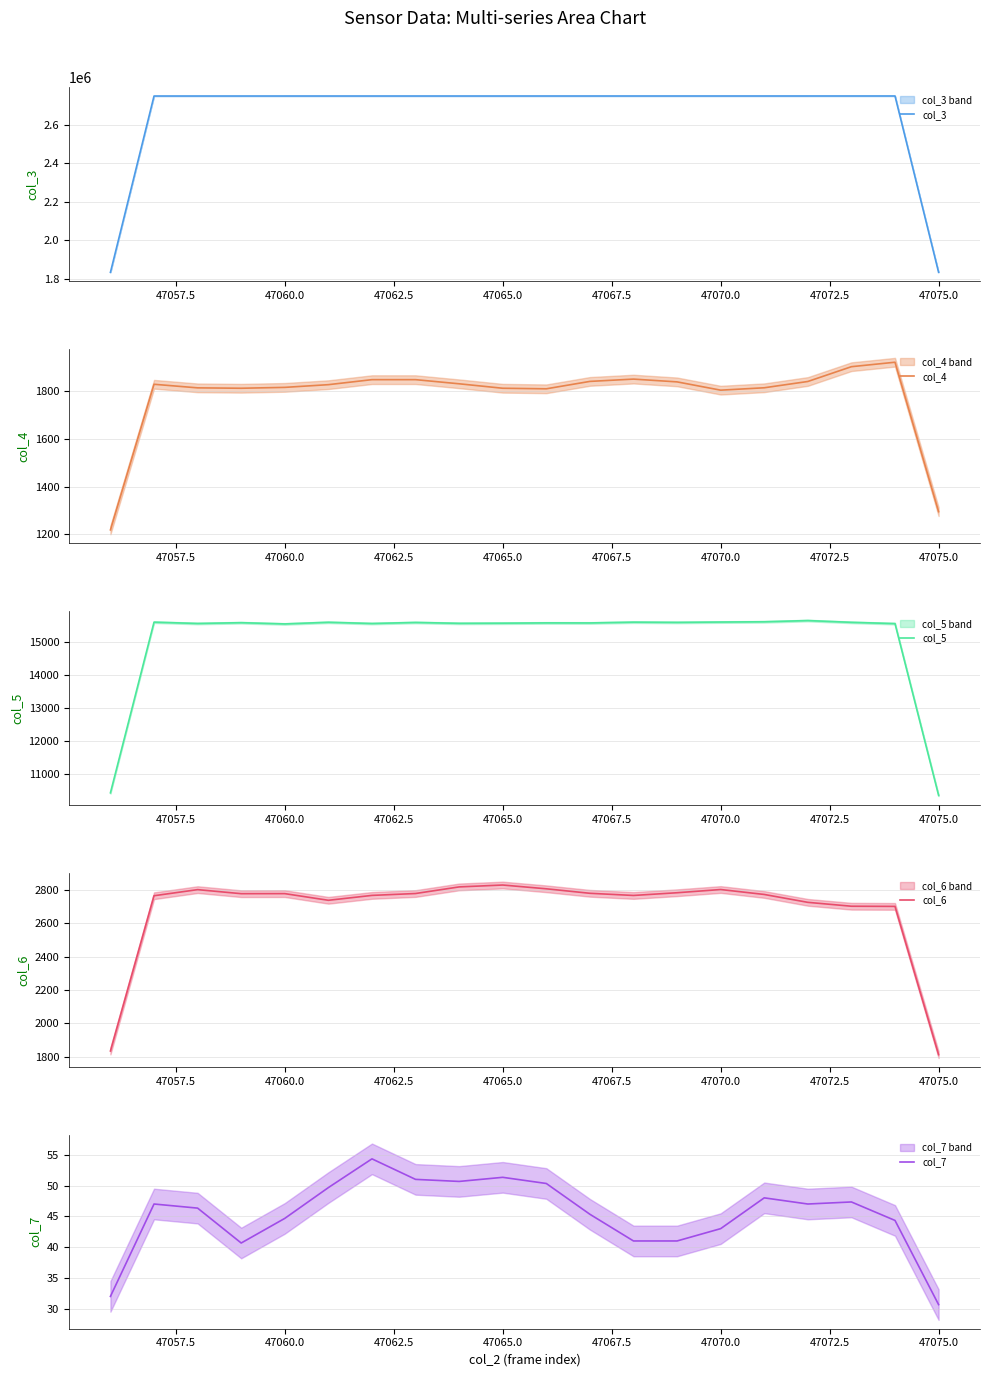

How many data points does each series have?

20